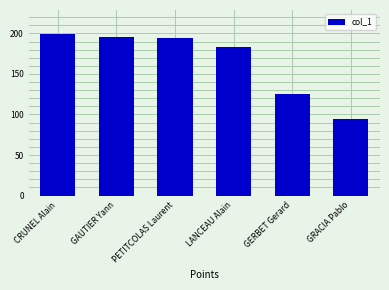

The value at GERBET Gerard is 58. True or false?

False